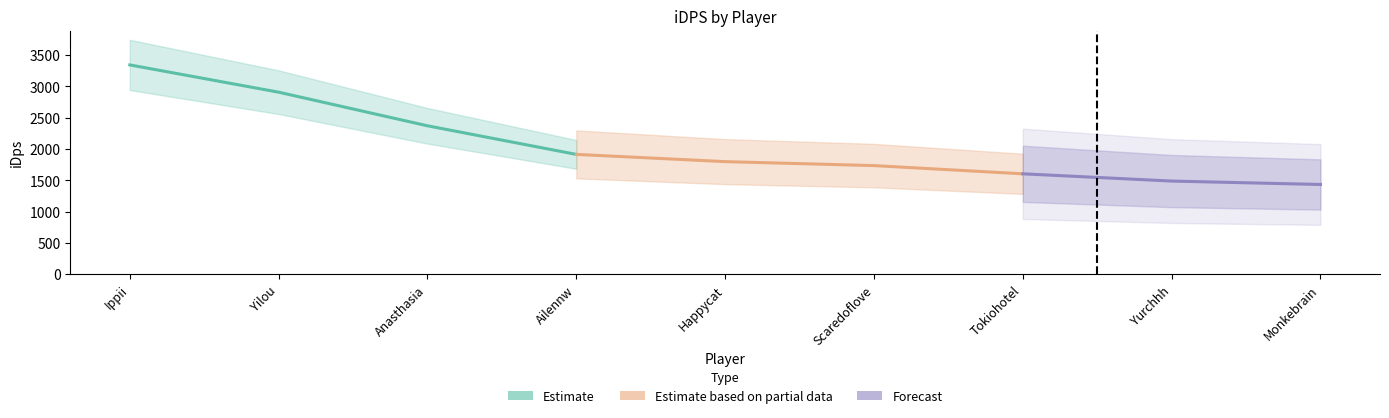

Which has a higher value, Happycat or Monkebrain?

Happycat